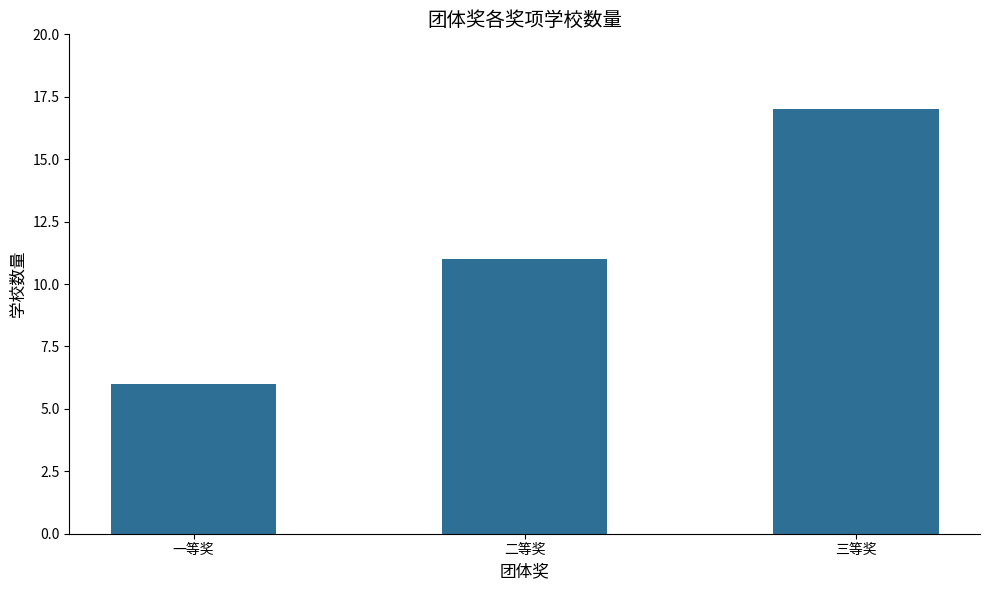

Between 二等奖 and 一等奖, which is larger?

二等奖